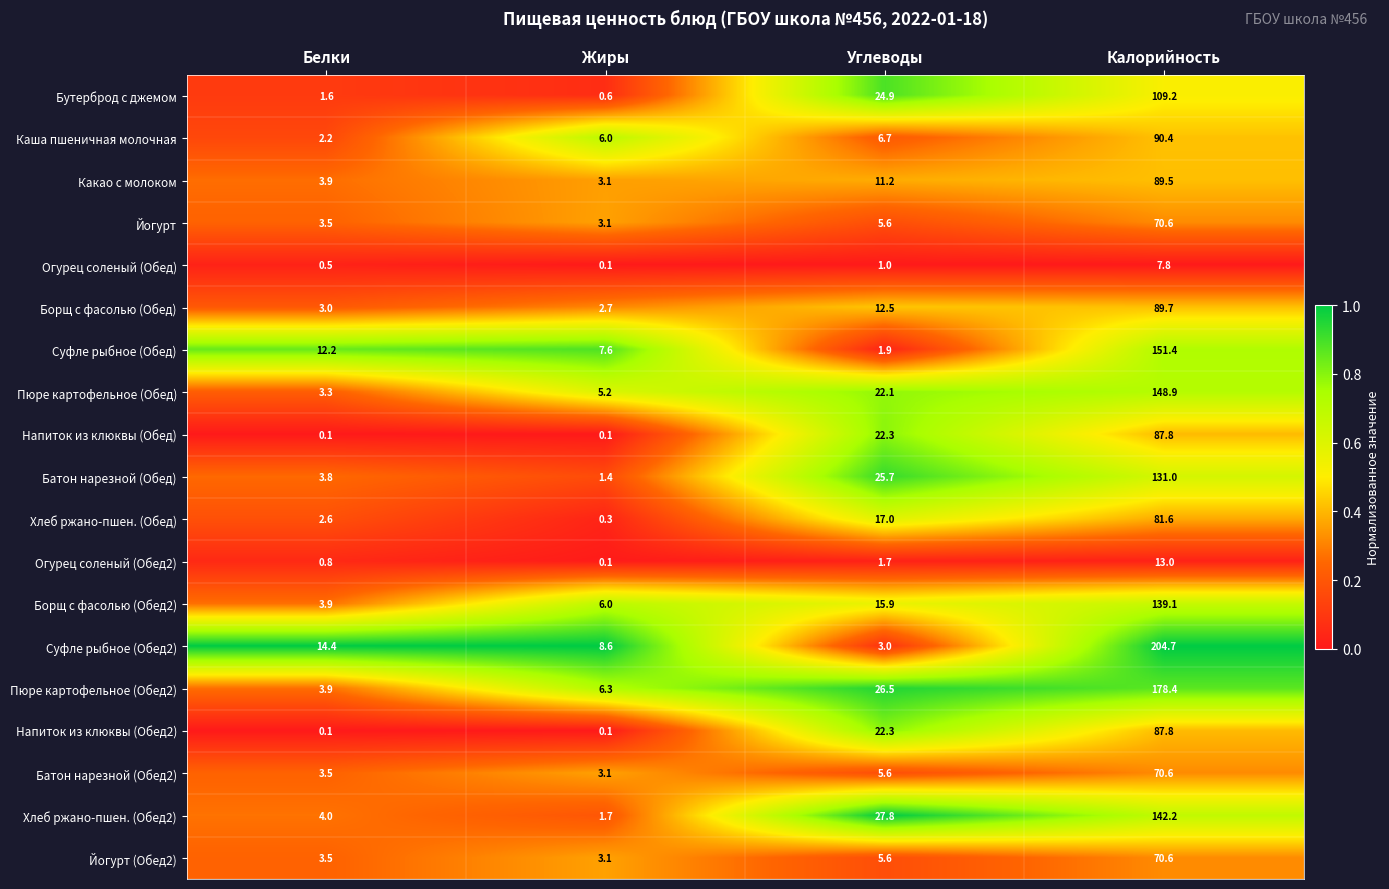

Where is Суфле рыбное (Обед2) nearest to the value 103?

Белки